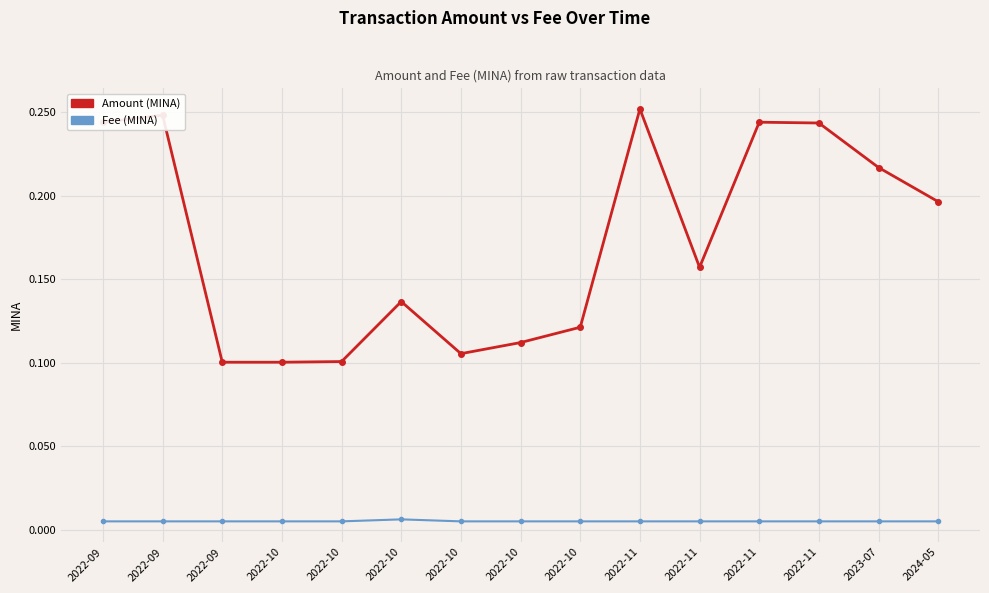

How many lines are shown in the chart?

2